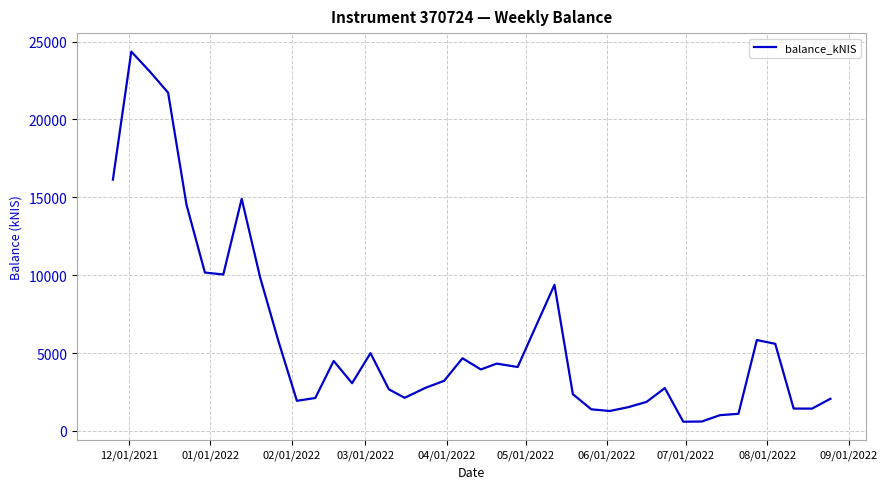

What is the greatest value displayed?

24354.2